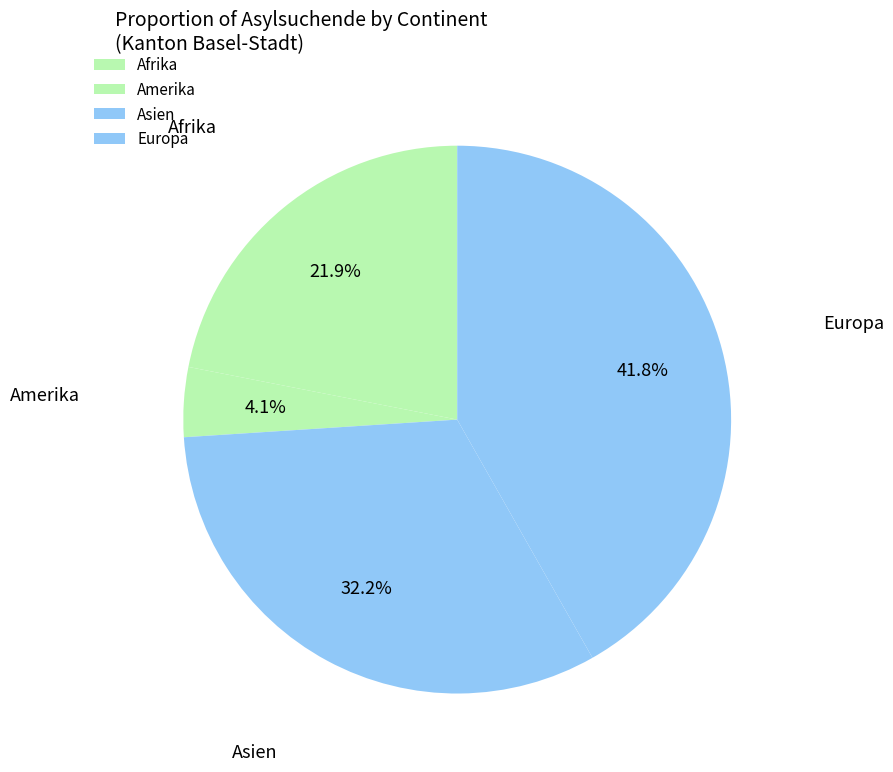

How many segments does this pie chart have?

4